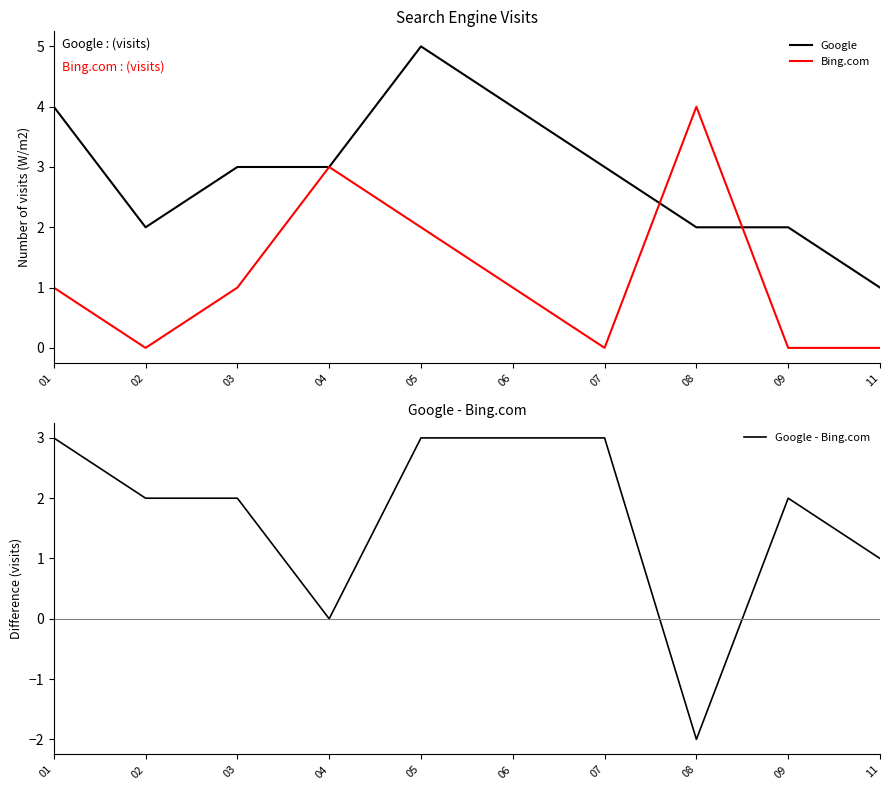

Is this an area chart (filled region under the line)?

No